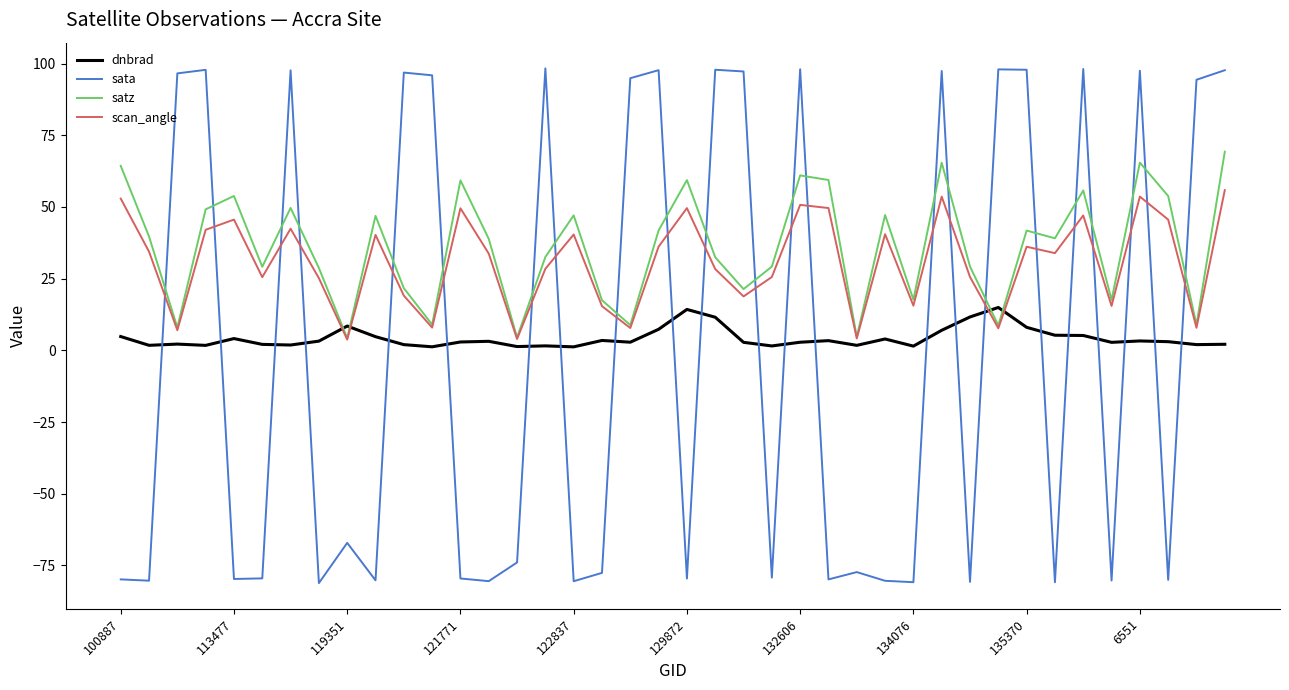

Does the chart display data point markers on the line(s)?

No